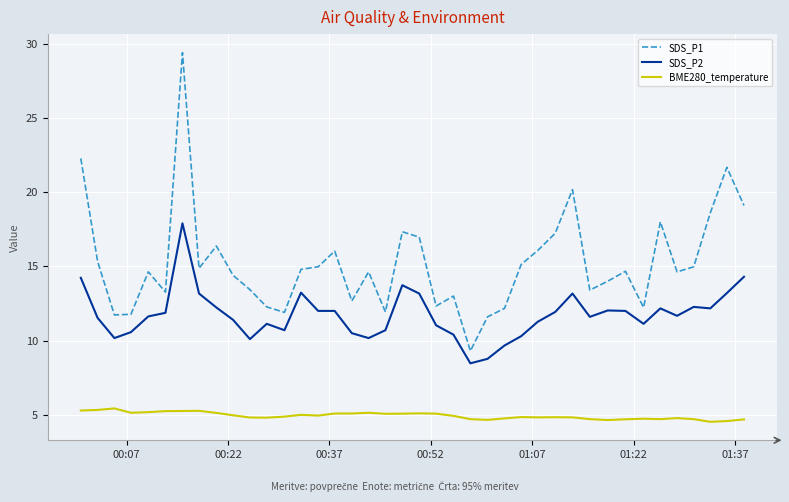

What is the difference between the second highest and minimum values in the BME280_temperature series?

0.8